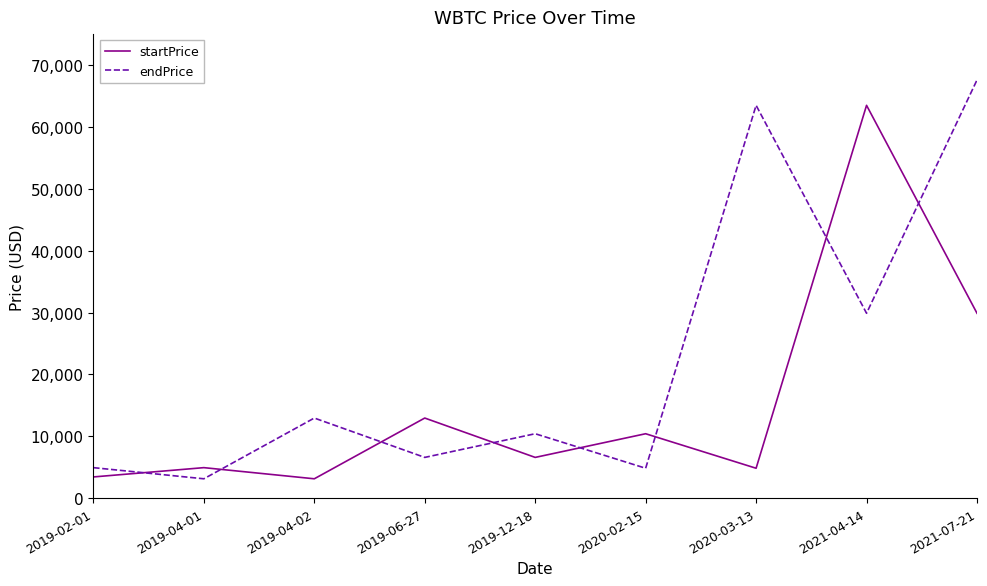

How many lines are shown in the chart?

2